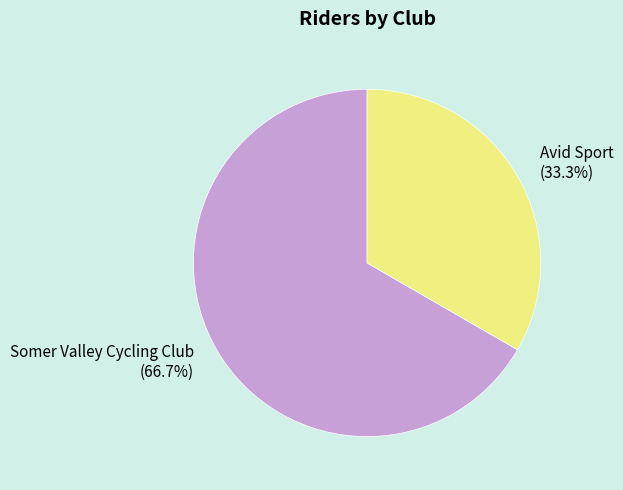

How many segments does this pie chart have?

2